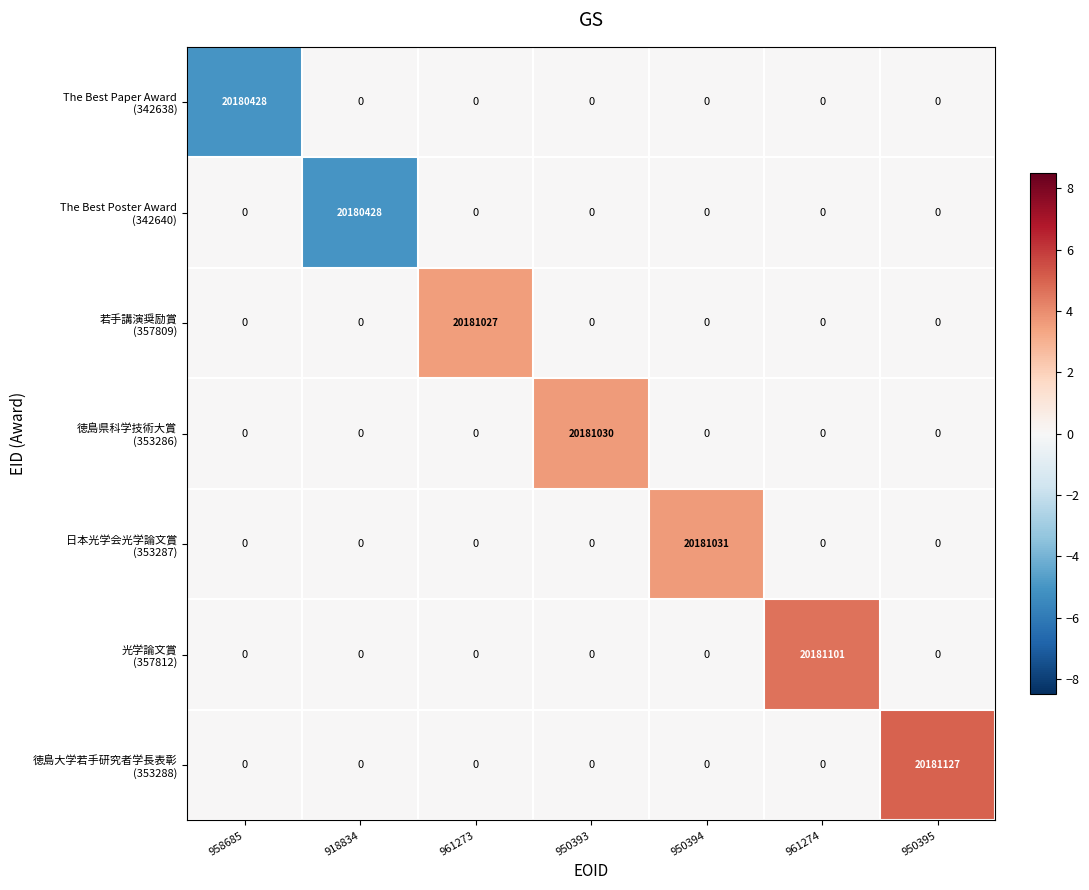

What is the difference between the highest and lowest values at 950394?

20181031